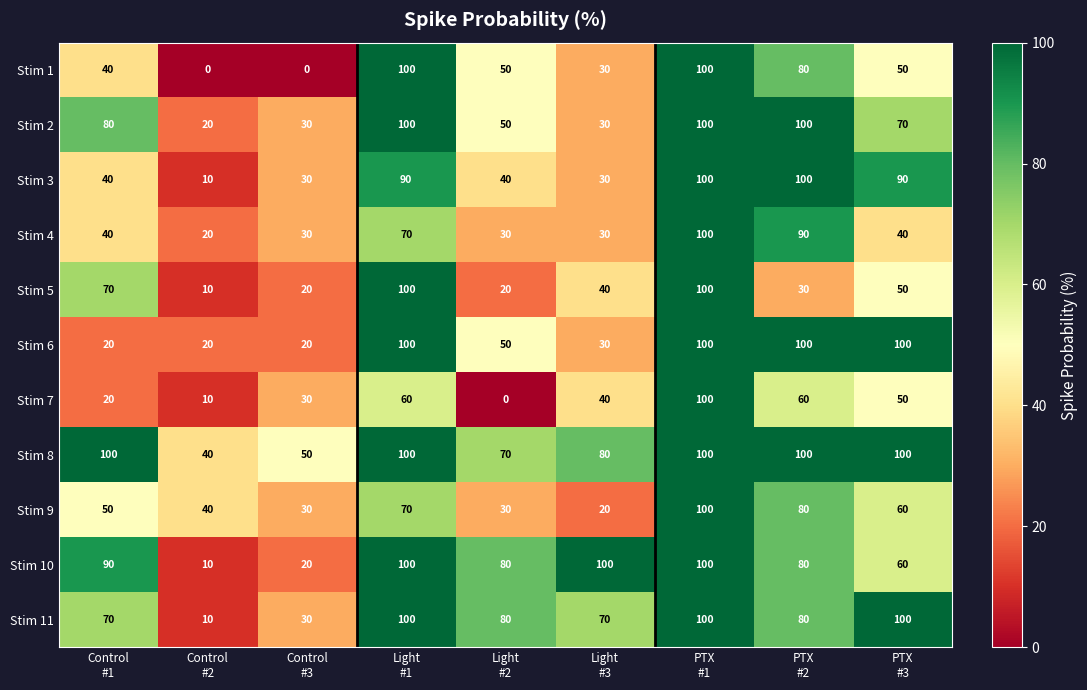

At which category is the sum across all series the highest?

PTX
#1